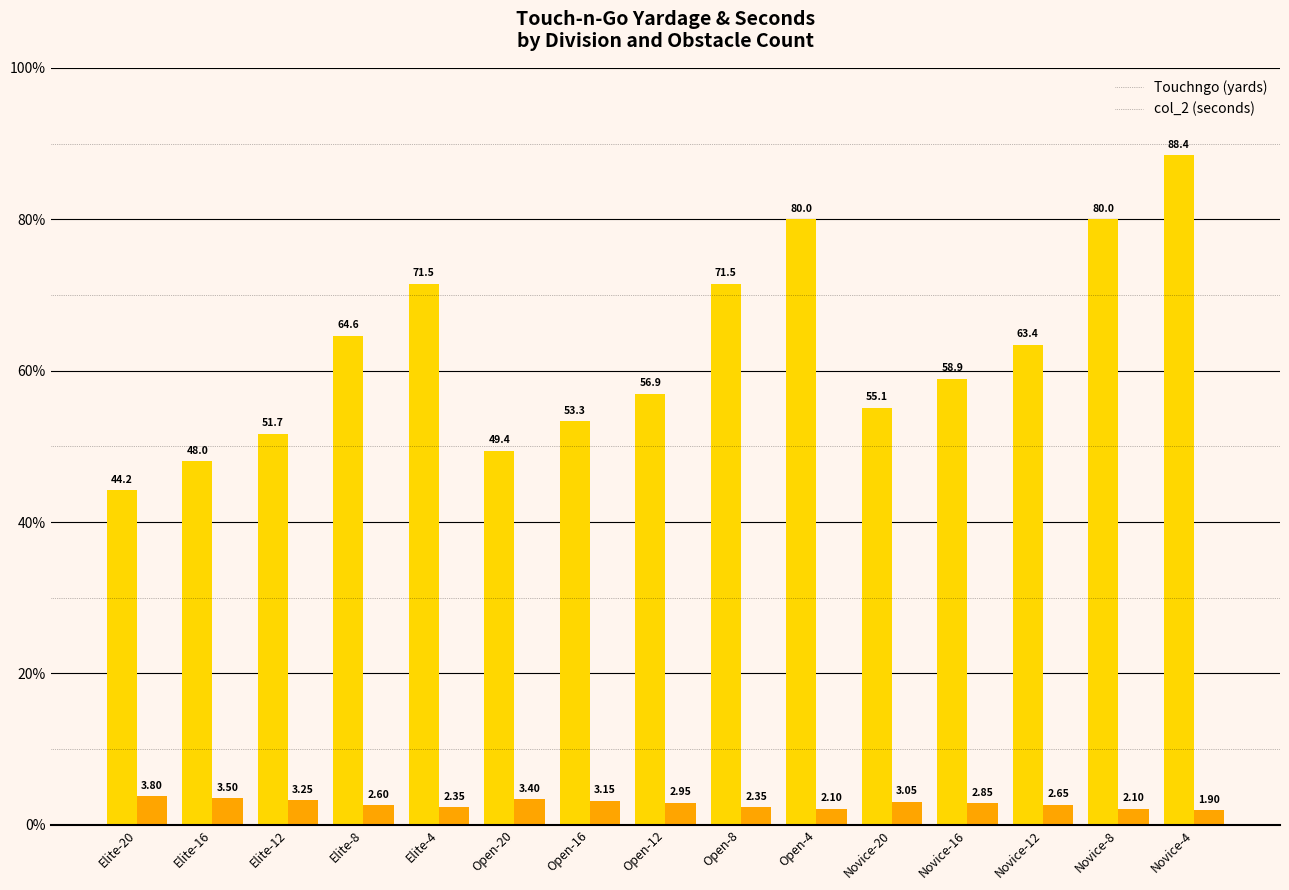

Are the bars grouped side by side (vs. stacked)?

Yes